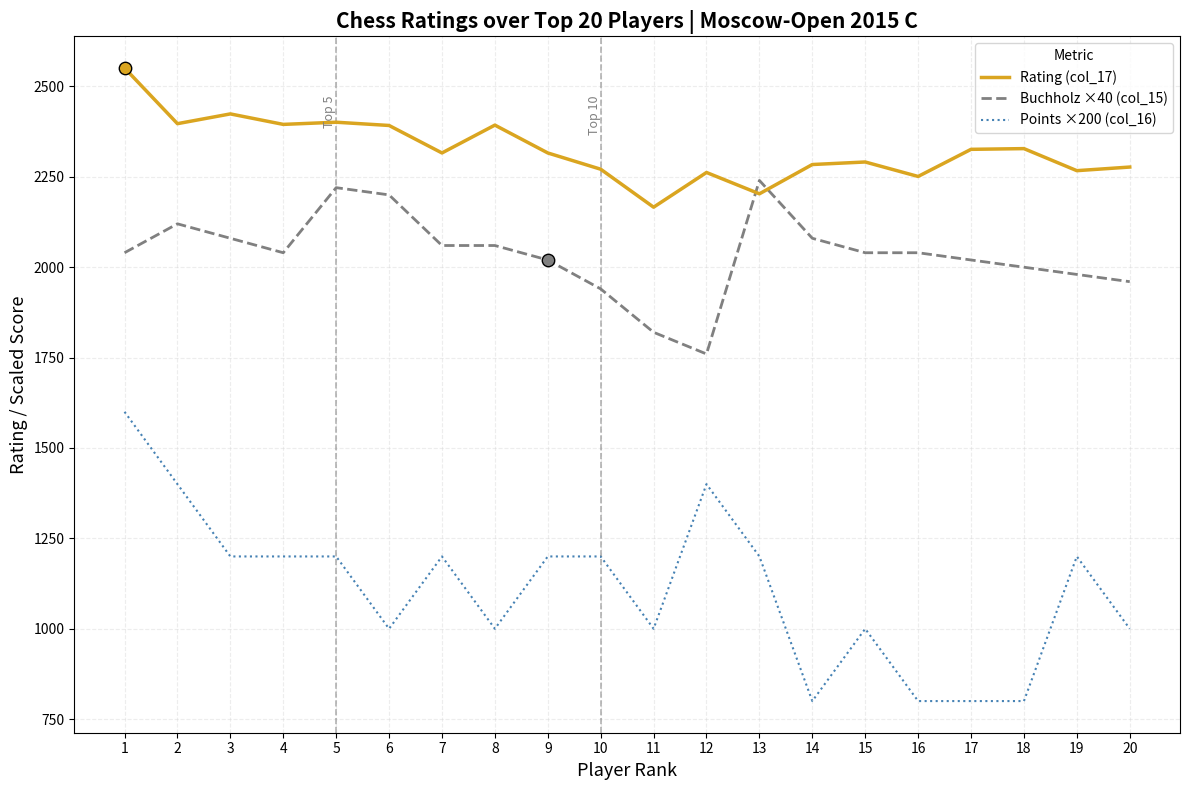

Which series has the largest total across all categories?

Rating (col_17)